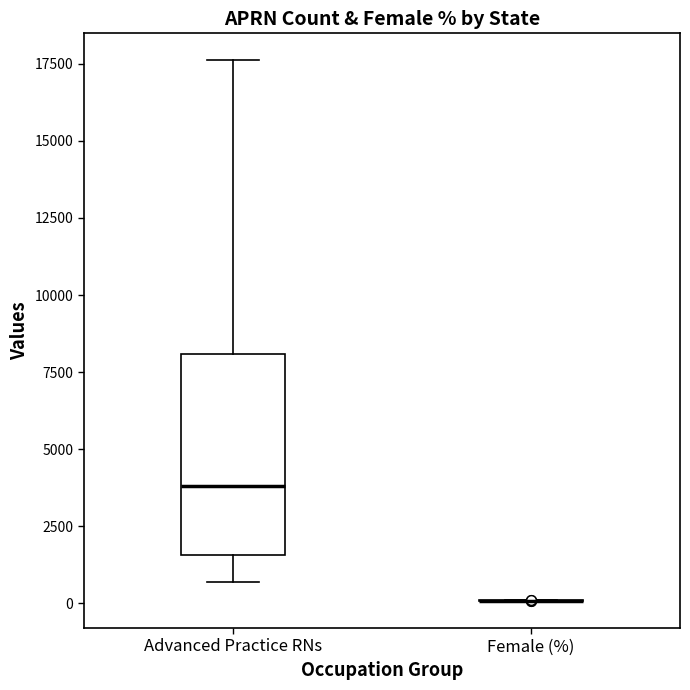

Which box is the tallest, from its lower edge to its upper edge?

Advanced Practice RNs